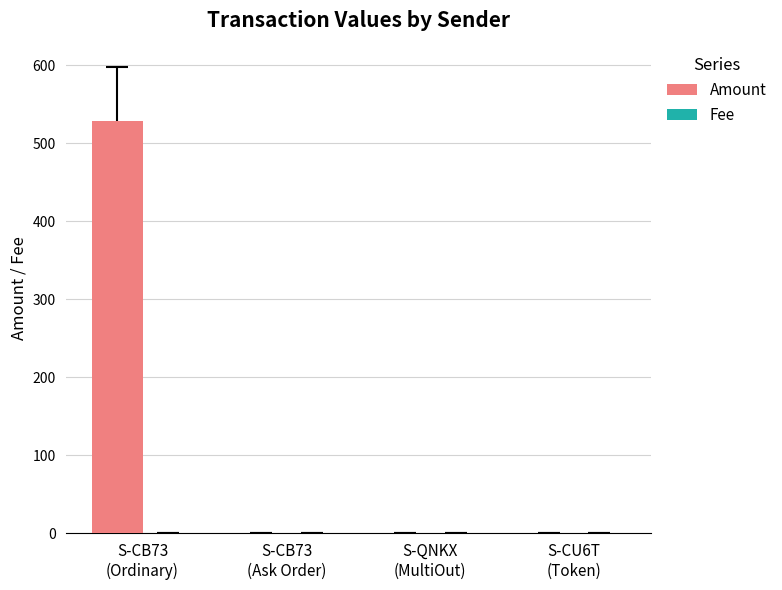

What is the greatest value displayed?

529.0